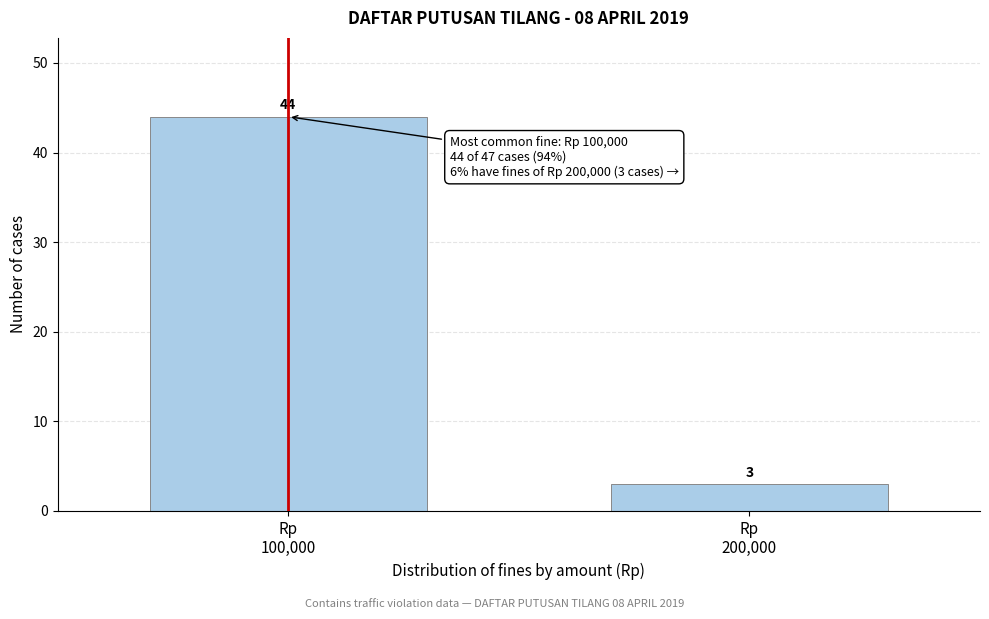

Reading left to right, what are all the values shown in this chart?

44	3